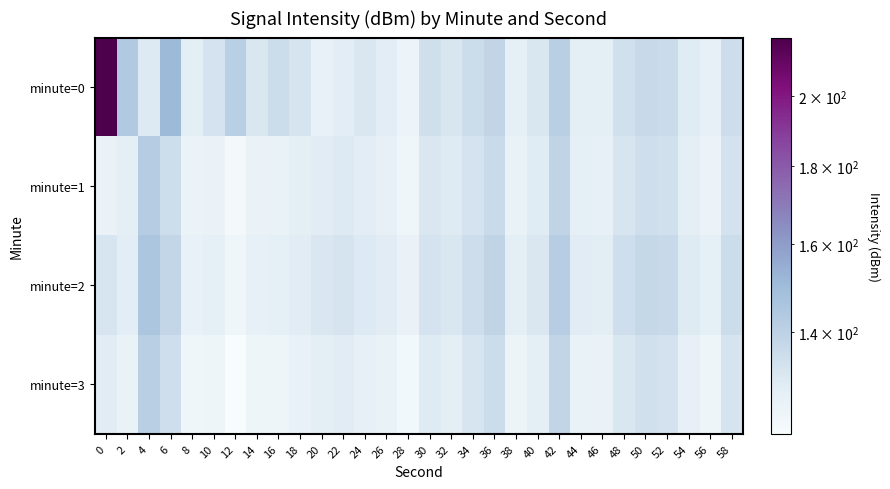

Which has a higher value, 38 or 52?

52